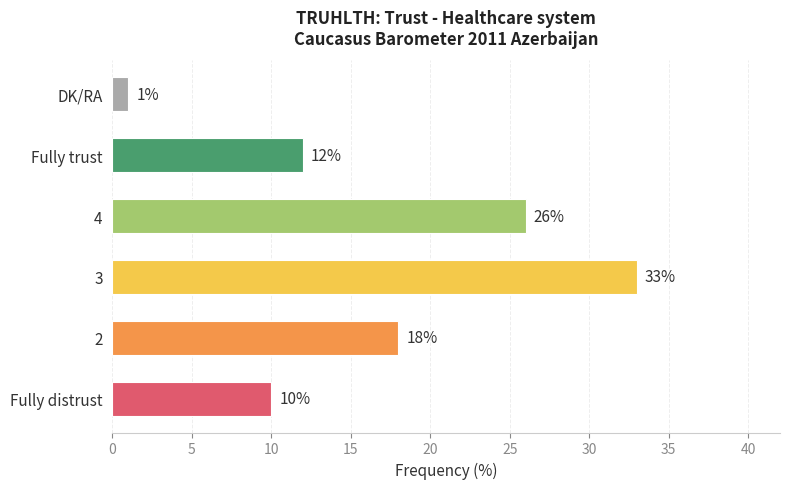

How many values are below 18?

3